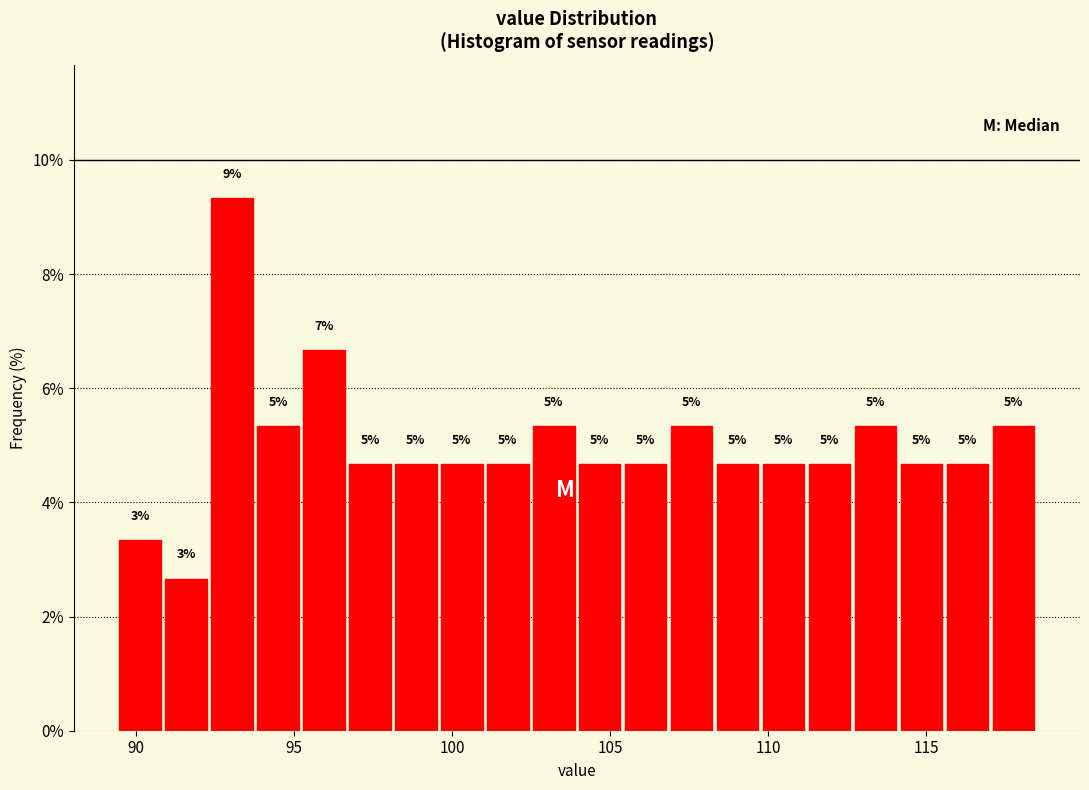

Around what value on the x-axis is the tallest bar? Give the approximate position of its centre, as read against the axis.

93.0